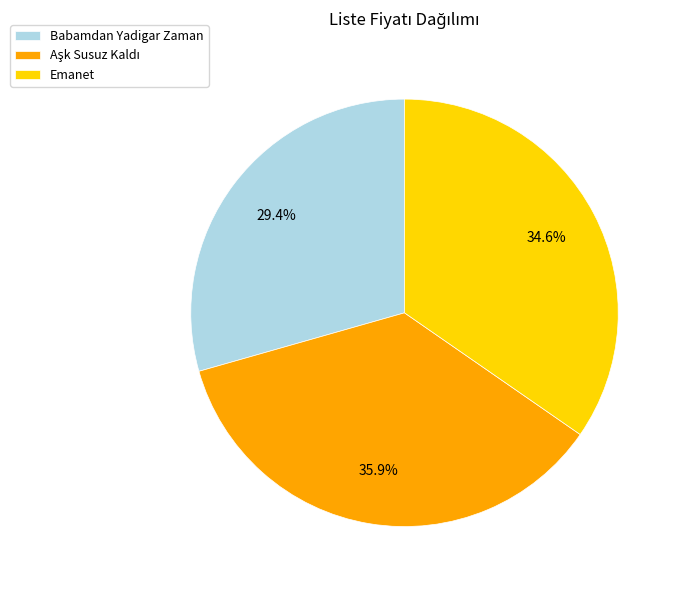

How many slices are in this pie chart?

3